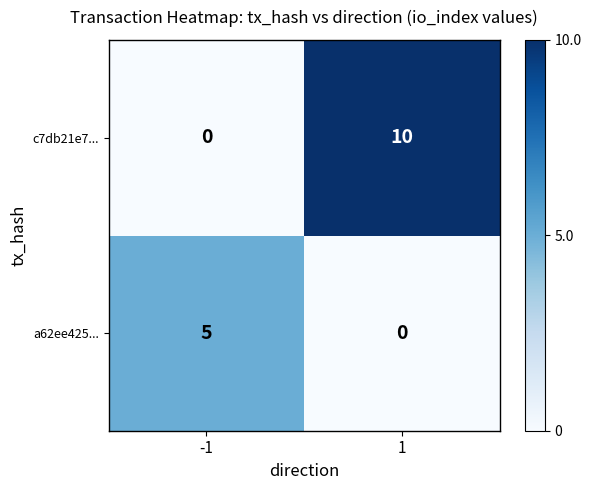

What is the maximum value shown in the chart?

10